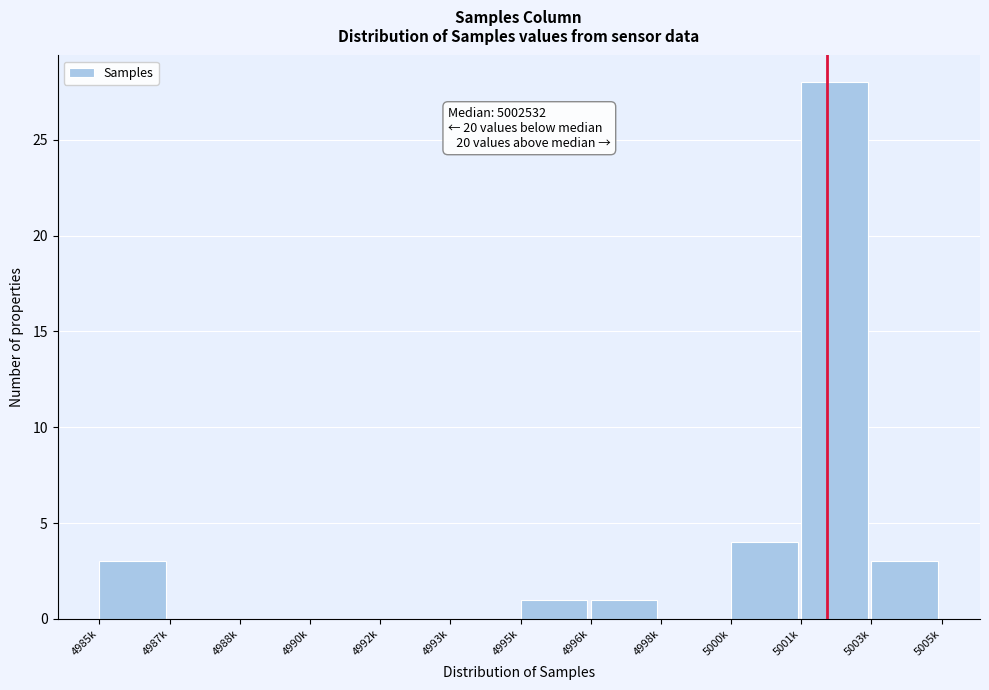

Reading left to right, what are all the values shown in this chart?

4985k=3	4987k=0	4988k=0	4990k=0	4992k=0	4993k=0	4995k=1	4996k=1	4998k=0	5000k=4	5001k=28	5003k=3